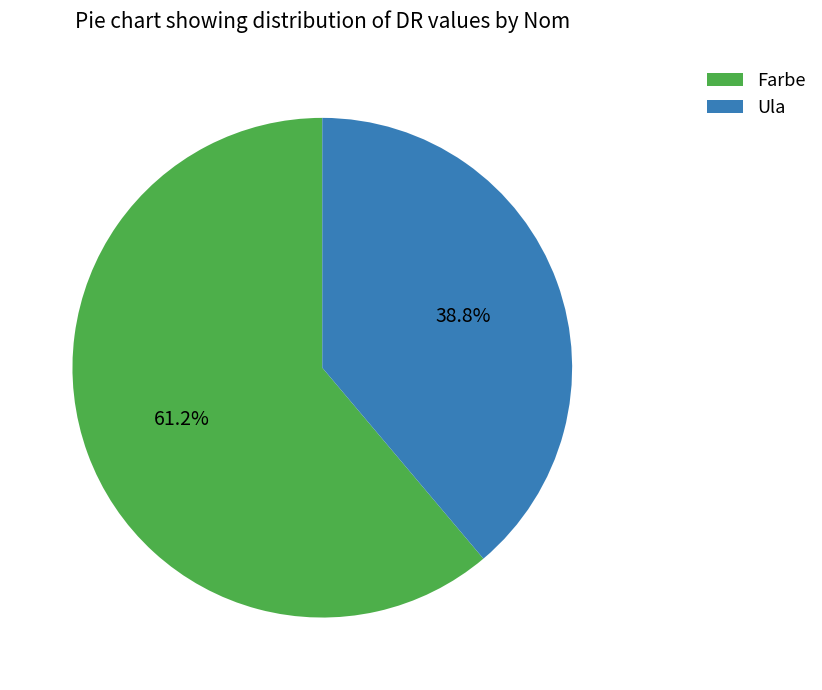

To the nearest percent, what is the difference between the largest and smallest slice percentages?

22%